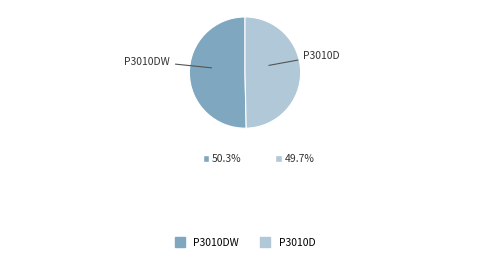

Is there a majority slice in this chart?

Yes